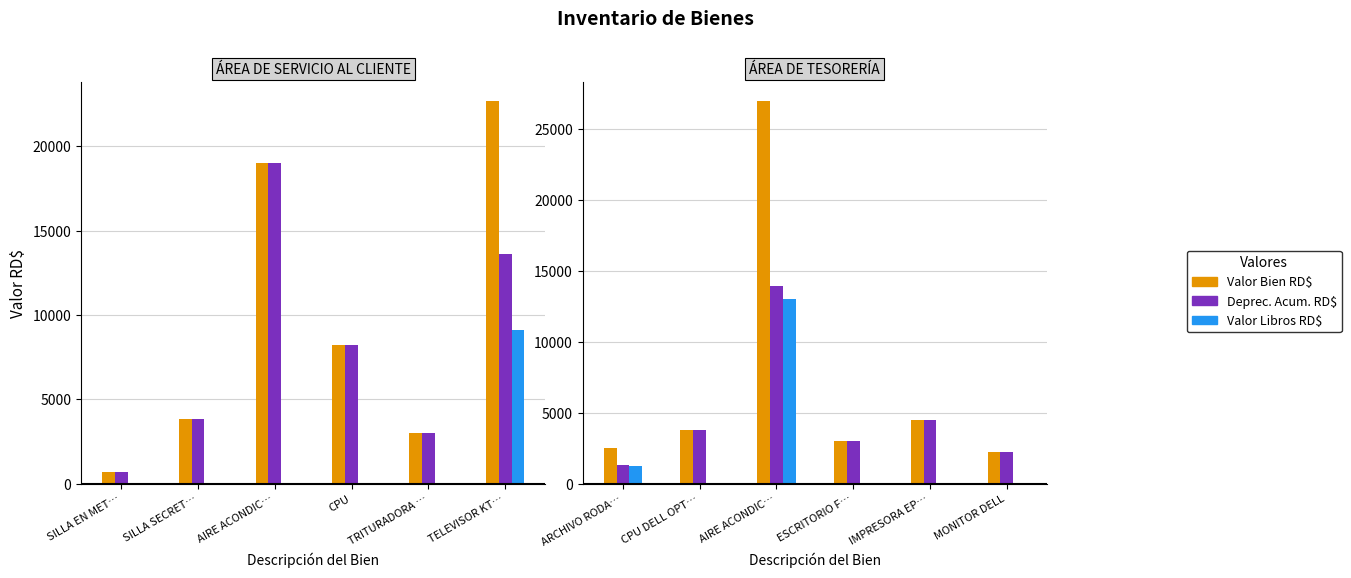

Which series has the largest total across all categories?

Valor Bien RD$